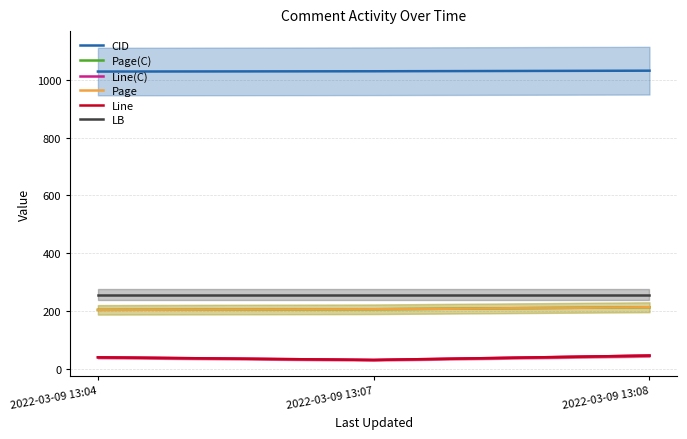

Which series changed the most between 2022-03-09 13:04 and 2022-03-09 13:08?

Page(C)